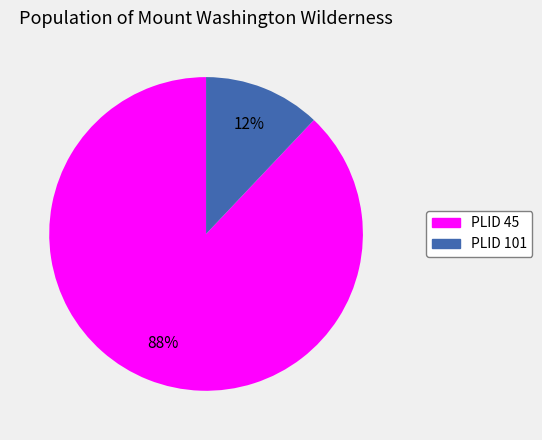

Rank the categories by value from highest to lowest.

PLID 45, PLID 101